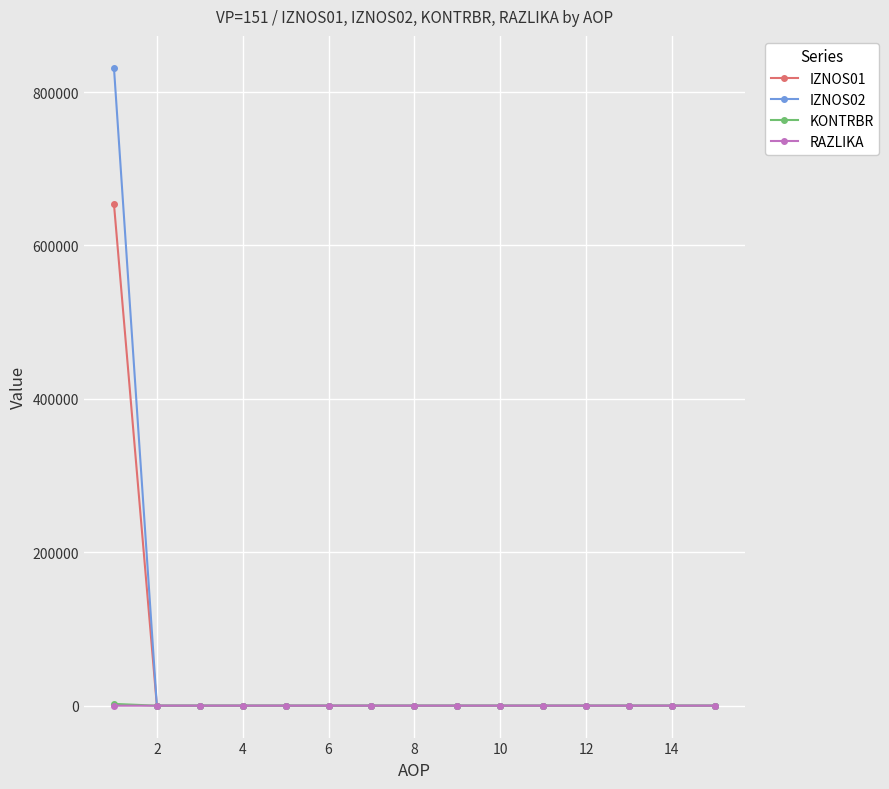

Which series has the widest spread of values?

IZNOS02